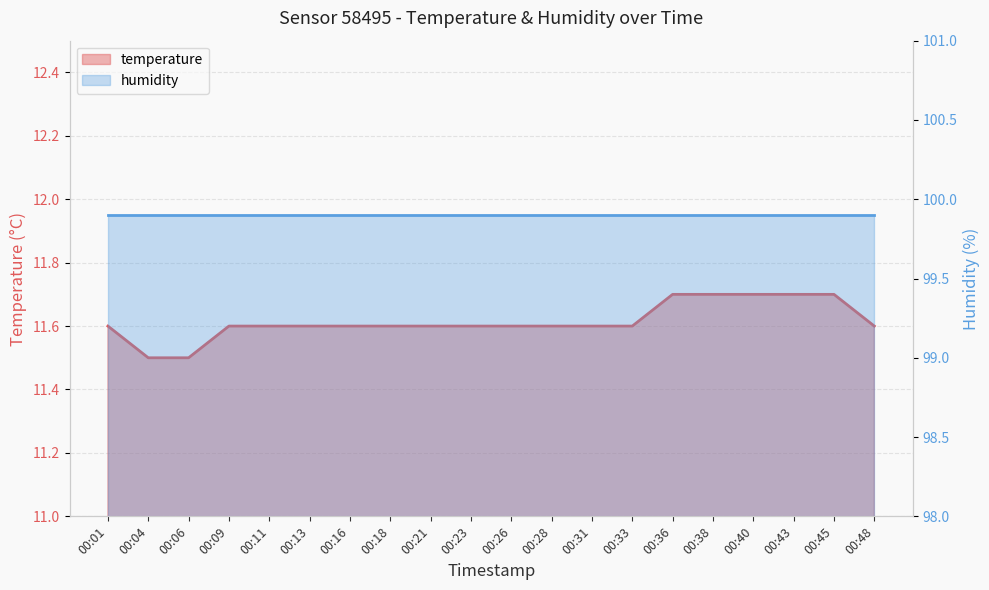

List the labels in order of value, smallest first.

00:04, 00:06, 00:01, 00:09, 00:11, 00:13, 00:16, 00:18, 00:21, 00:23, 00:26, 00:28, 00:31, 00:33, 00:48, 00:36, 00:38, 00:40, 00:43, 00:45